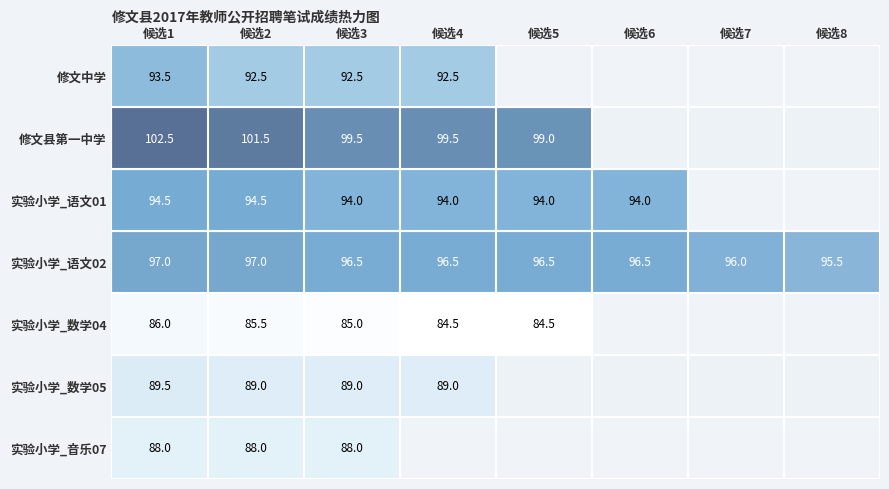

What is the sum of the 实验小学_音乐07 values at 候选2 and 候选1?

176.0